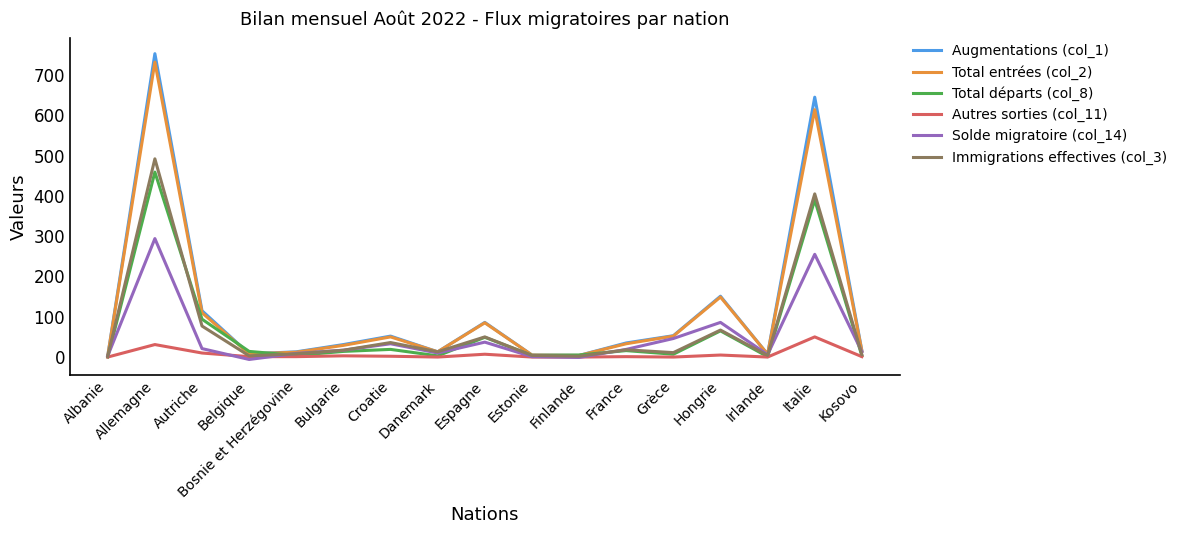

Which series has the largest range (max minus min)?

Augmentations (col_1)